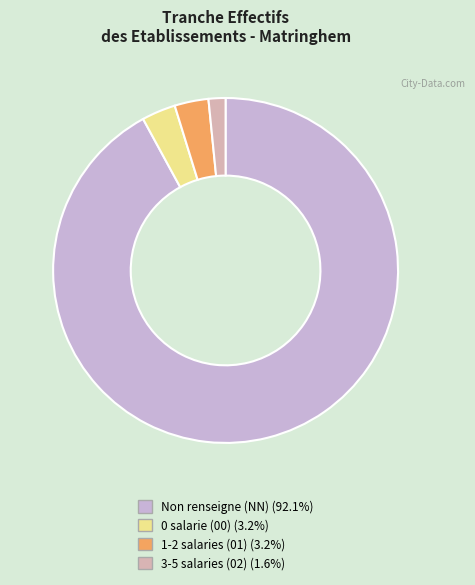

To the nearest percent, what is the average slice percentage?

25%